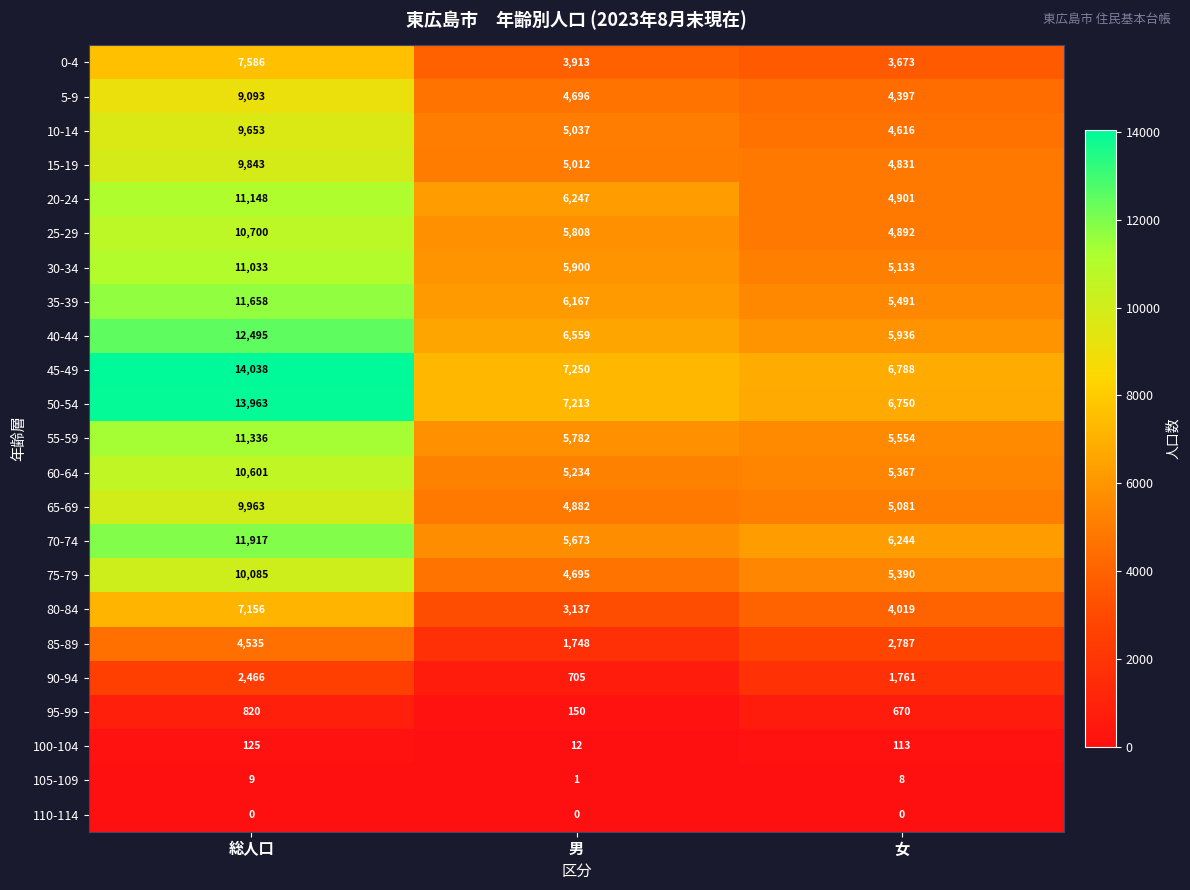

What is the minimum value for 25-29?

4892